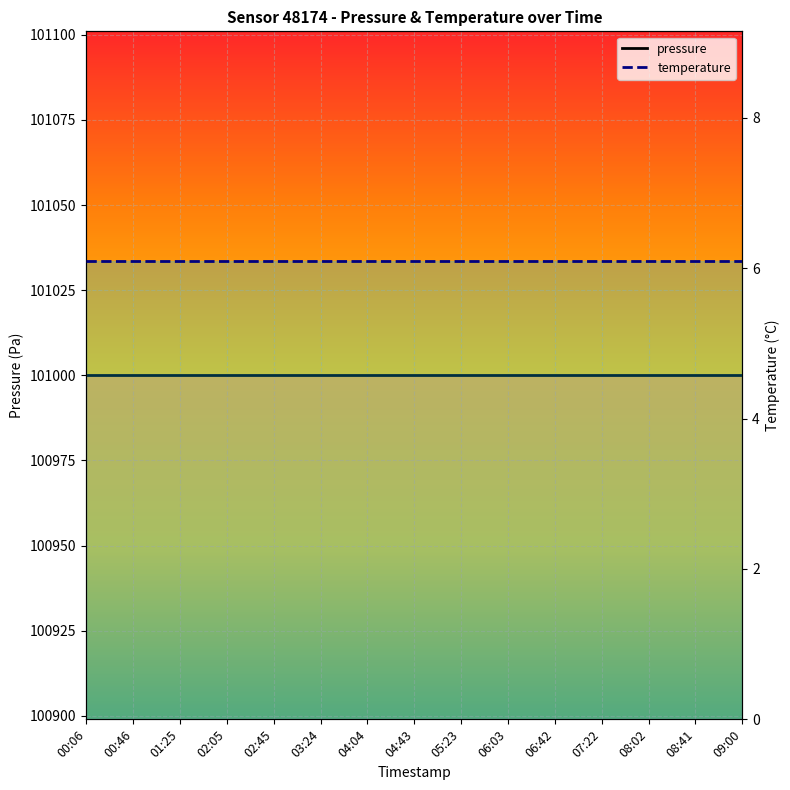

True or false: pressure and temperature intersect in this chart.

False